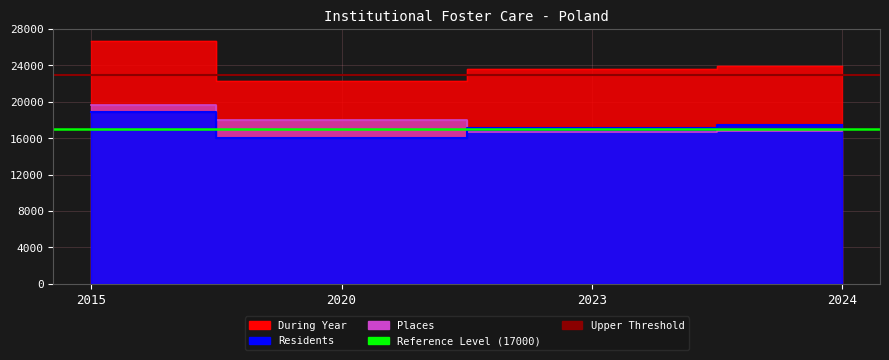

Which label corresponds to the largest value in the chart?

2015